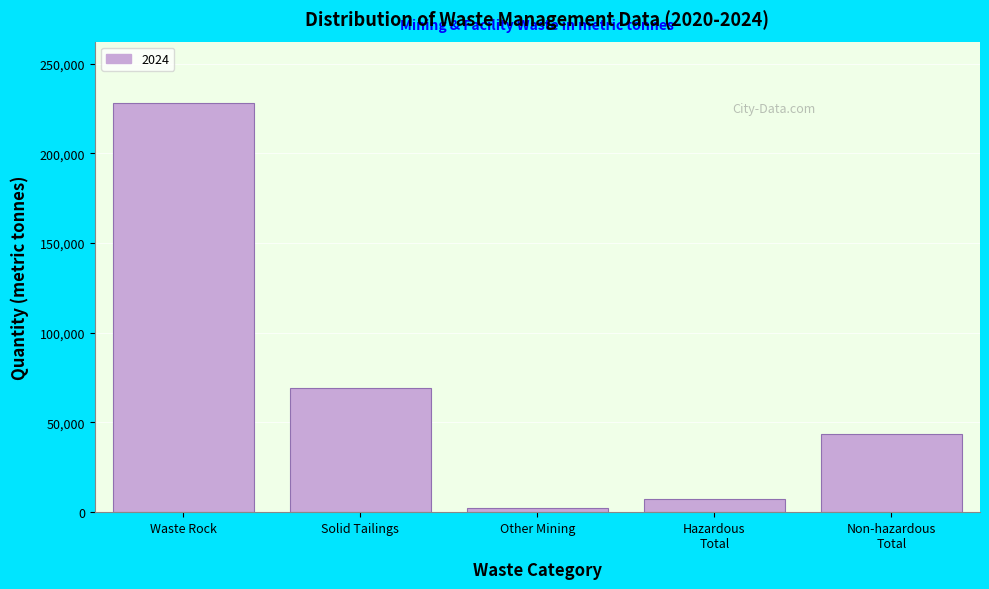

Reading left to right, what are all the values shown in this chart?

228103.5	69252.2	2504.7	7268.0	43522.5